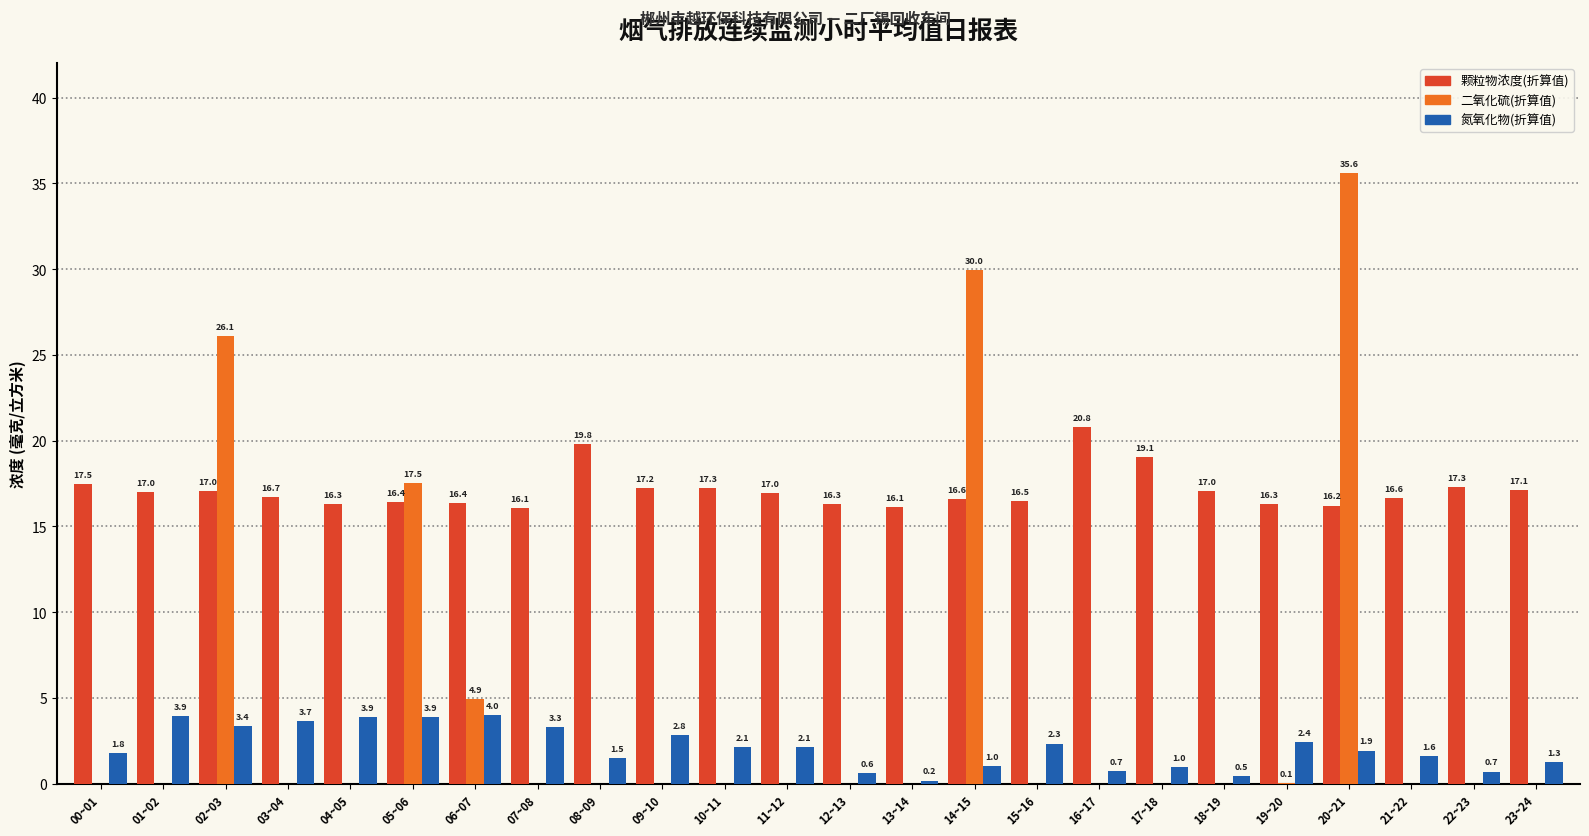

What is the sum of the 氮氧化物(折算值) values at 00~01 and 16~17?

2.5